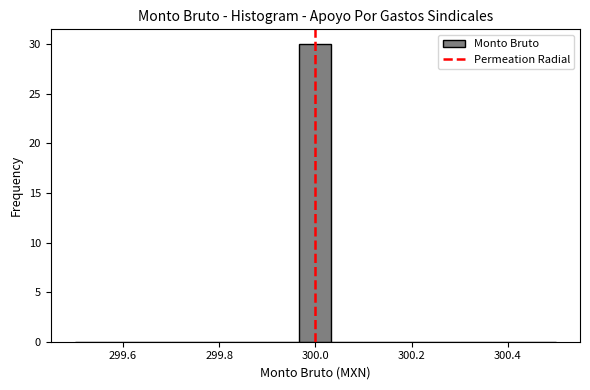

Around what value on the x-axis is the tallest bar? Give the approximate position of its centre, as read against the axis.

300.00